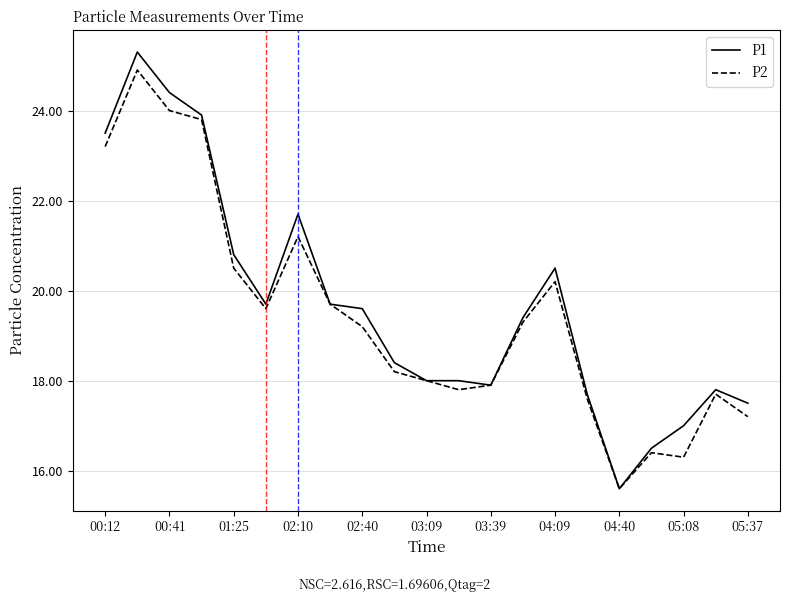

What is the minimum value for P1?

15.6